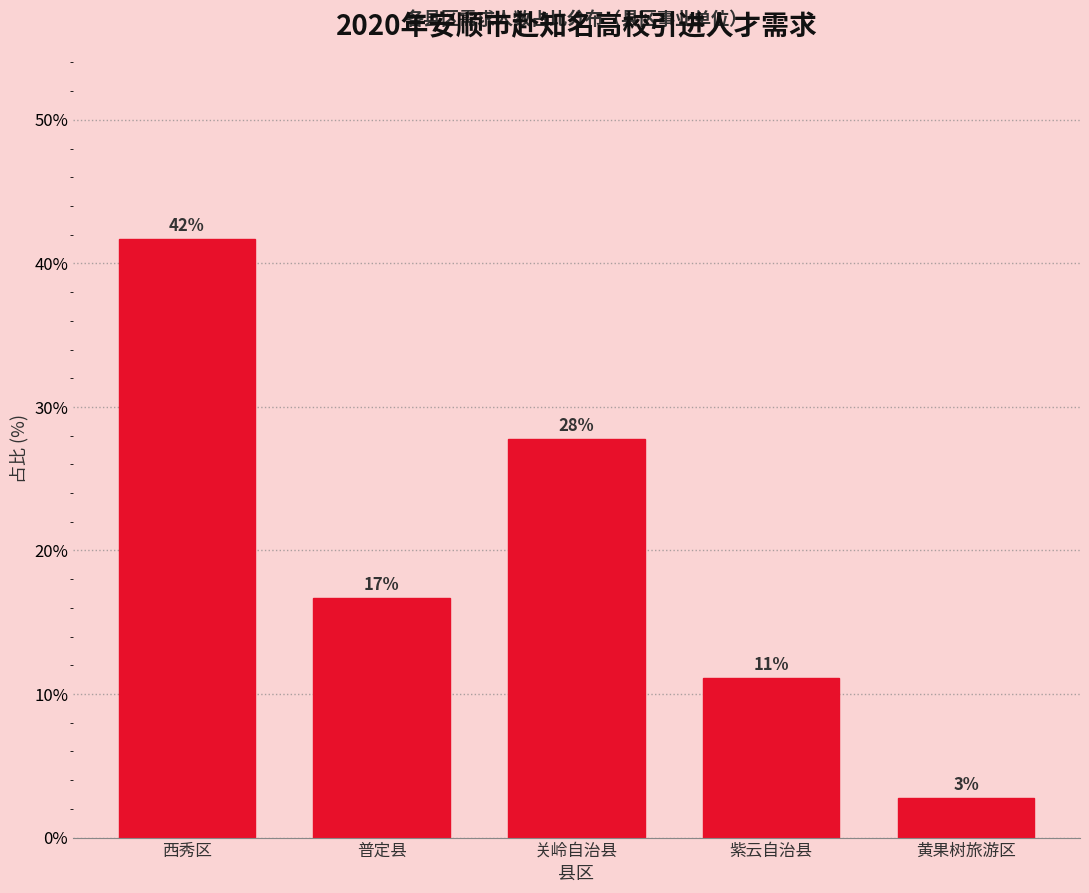

How many bars are there in total?

5